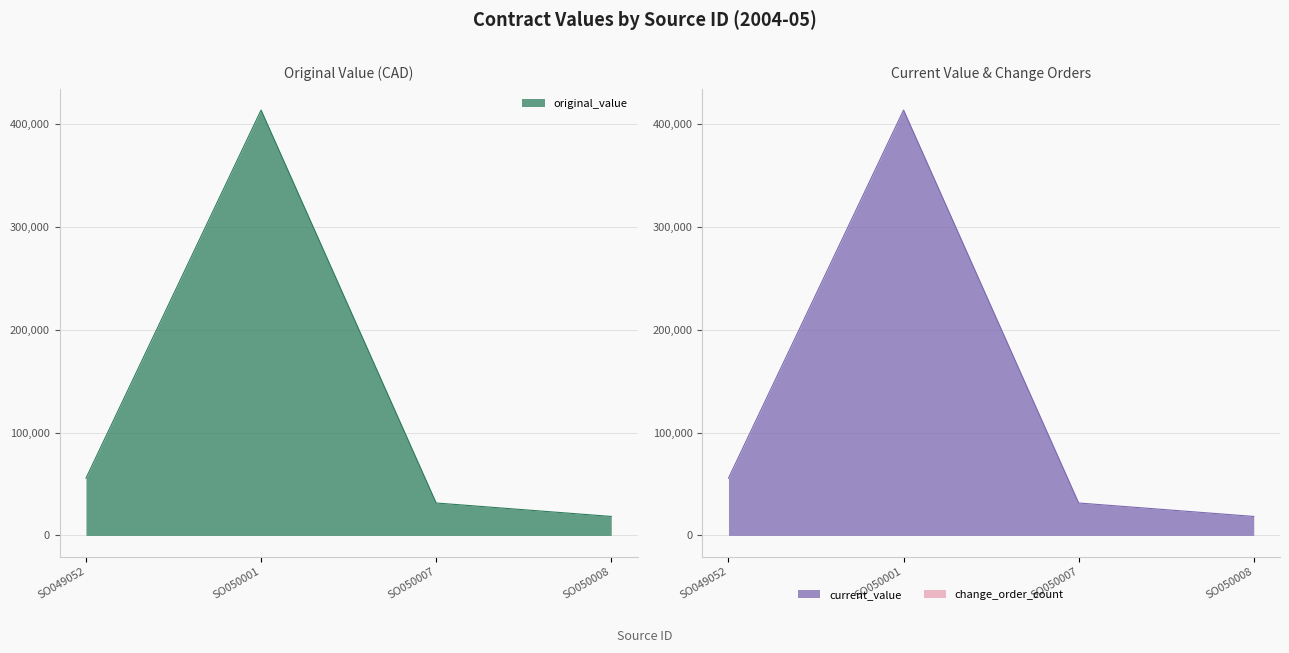

Between SO049052 and SO050008, which series saw the biggest shift?

original_value